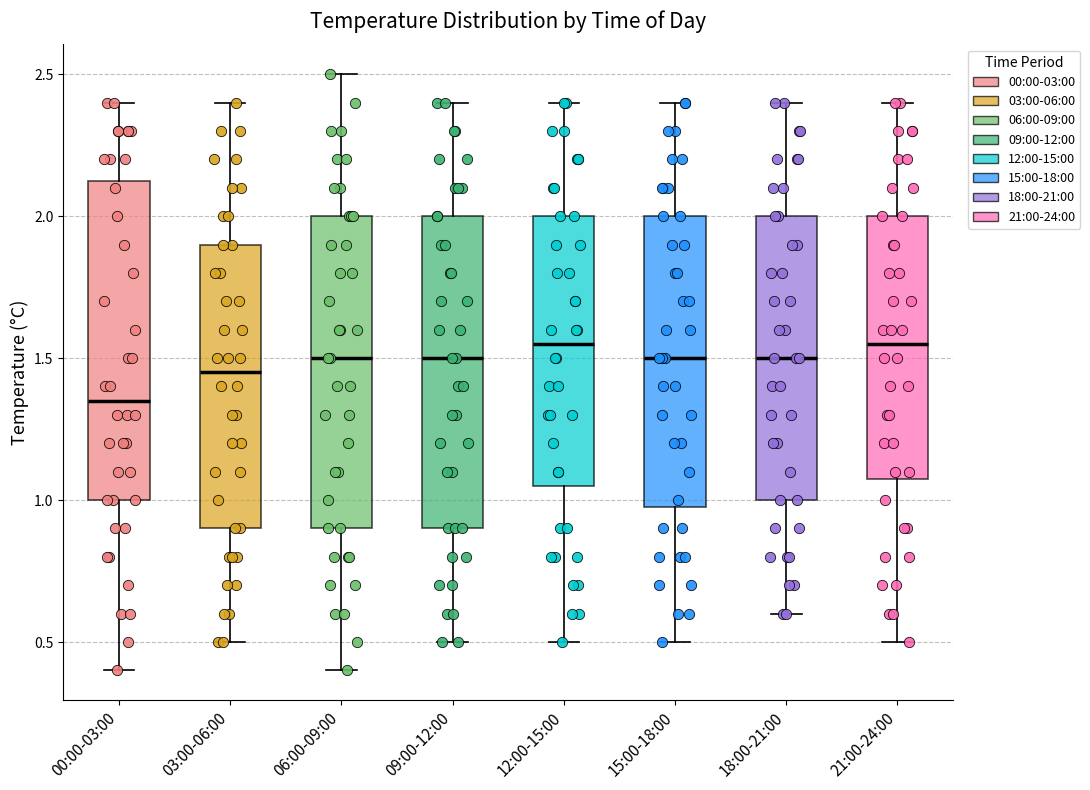

Reading left to right, transcribe this box plot: for each box, give where its median line is, the range the box spans, and where its two whiskers end, as read against the y-axis. The values are not printed on the chart, so give them approximately, as read against the axis.

00:00-03:00: median 1.35, box 1.00 to 2.15, whiskers 0.40 to 2.40
03:00-06:00: median 1.45, box 0.90 to 1.90, whiskers 0.50 to 2.40
06:00-09:00: median 1.50, box 0.90 to 2.00, whiskers 0.40 to 2.50
09:00-12:00: median 1.50, box 0.90 to 2.00, whiskers 0.50 to 2.40
12:00-15:00: median 1.55, box 1.05 to 2.00, whiskers 0.50 to 2.40
15:00-18:00: median 1.50, box 1.00 to 2.00, whiskers 0.50 to 2.40
18:00-21:00: median 1.50, box 1.00 to 2.00, whiskers 0.60 to 2.40
21:00-24:00: median 1.55, box 1.10 to 2.00, whiskers 0.50 to 2.40